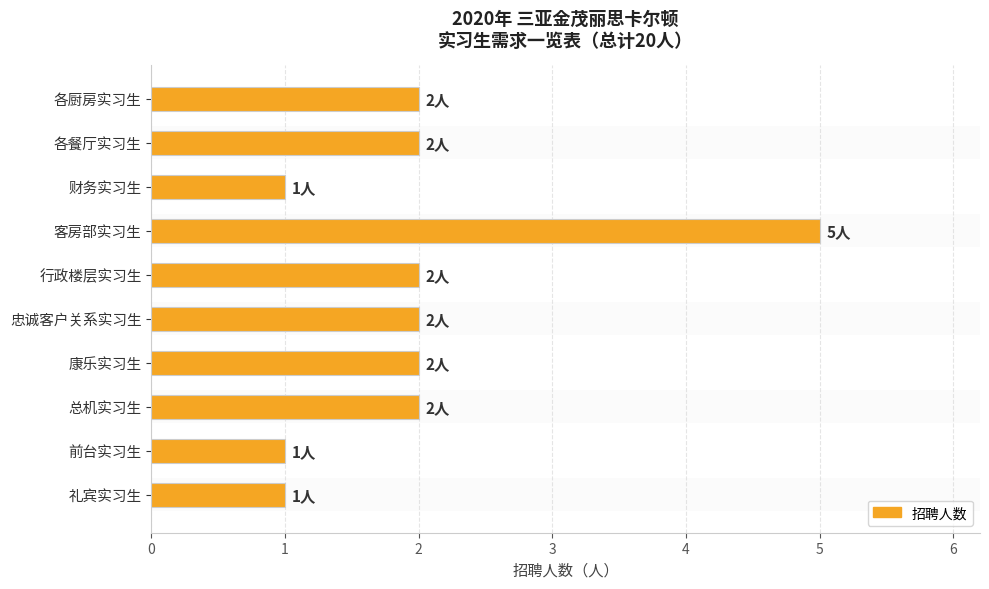

True or false: the data shows 2 at 各餐厅实习生.

True